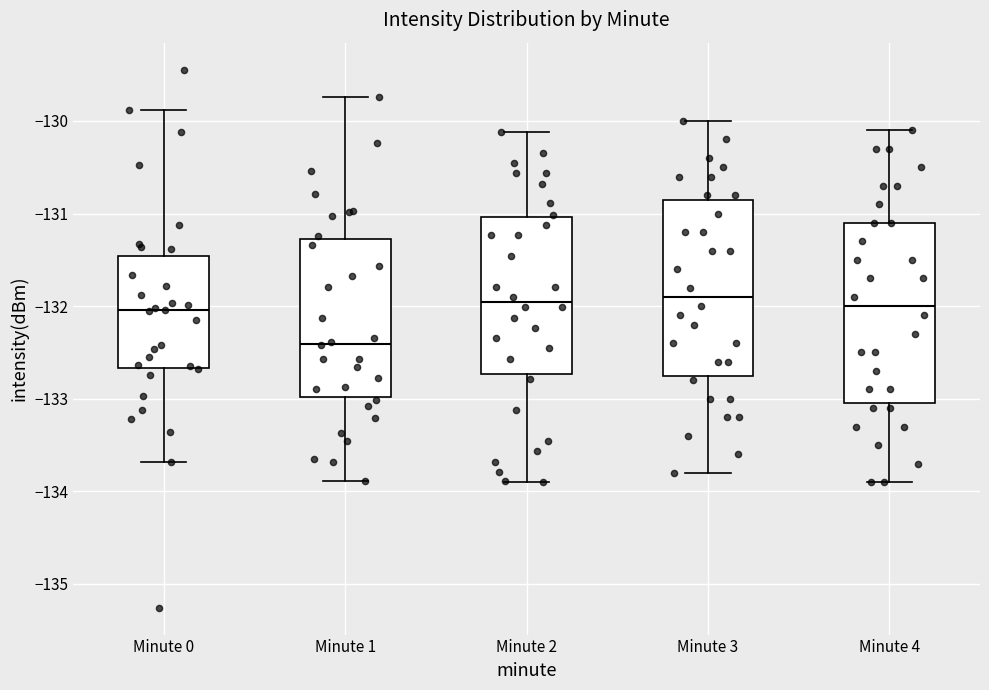

Reading left to right, read every box against the y-axis: the position of its median line, the range the box covers, and the ends of its whiskers. The values are not printed on the chart, so give them approximately, as read against the axis.

Minute 0: median -132.0, box -132.7 to -131.5, whiskers -133.7 to -129.9
Minute 1: median -132.4, box -133.0 to -131.3, whiskers -133.9 to -129.7
Minute 2: median -132.0, box -132.7 to -131.0, whiskers -133.9 to -130.1
Minute 3: median -131.9, box -132.7 to -130.8, whiskers -133.8 to -130.0
Minute 4: median -132.0, box -133.0 to -131.1, whiskers -133.9 to -130.1